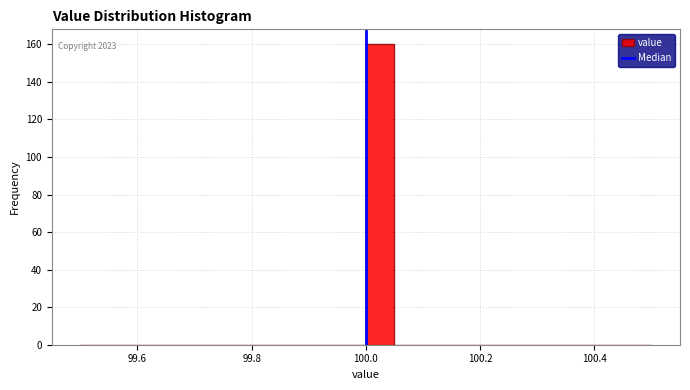

Read against the x-axis, roughly where is the centre of the tallest bar?

100.02